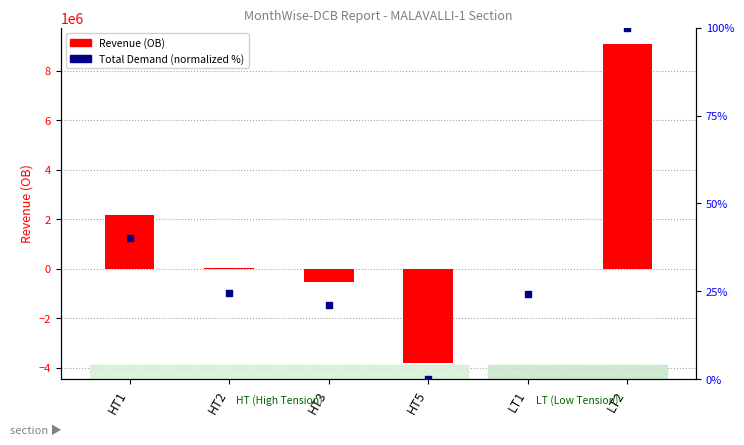

Which series contains the lowest Y value?

Revenue (OB)